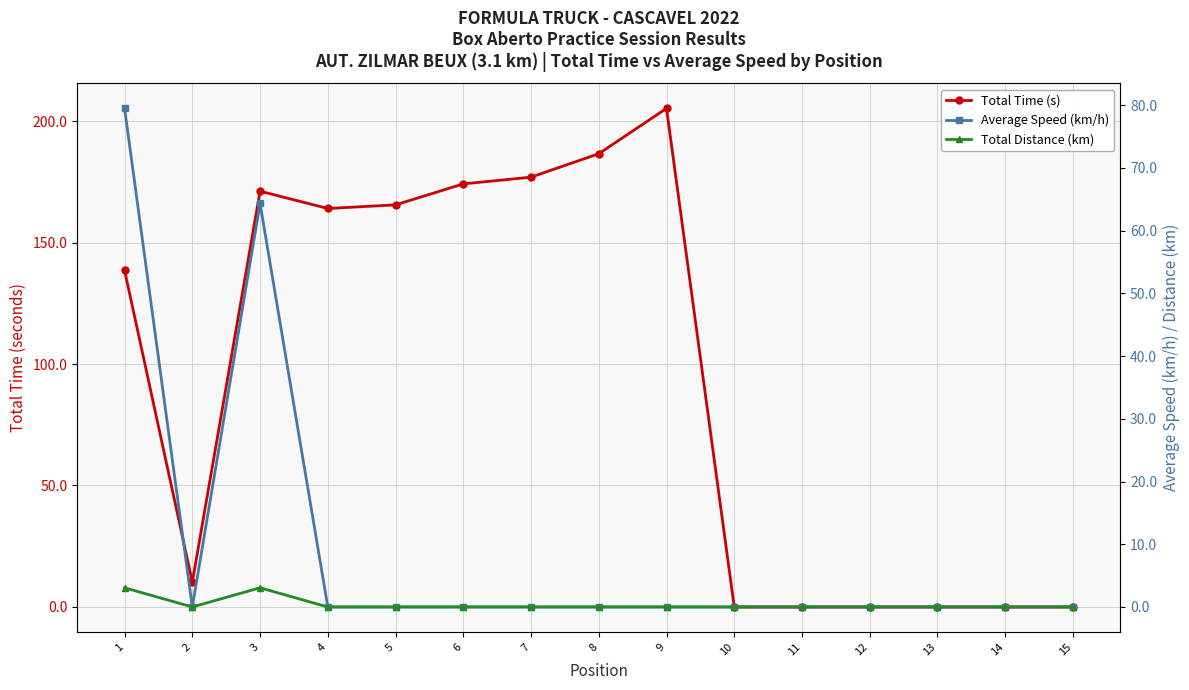

Which series has the largest total across all categories?

Total Time (s)